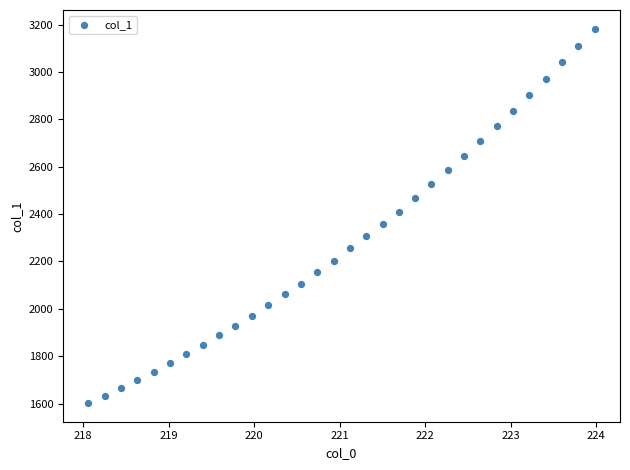

What is the range of X values (max minus min)?

5.9